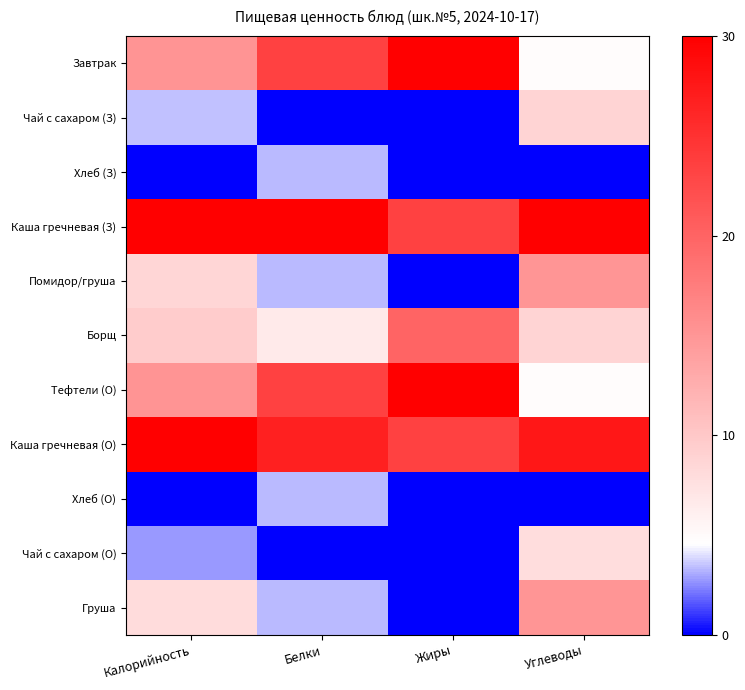

Which series has the largest total across all categories?

Каша гречневая (З)